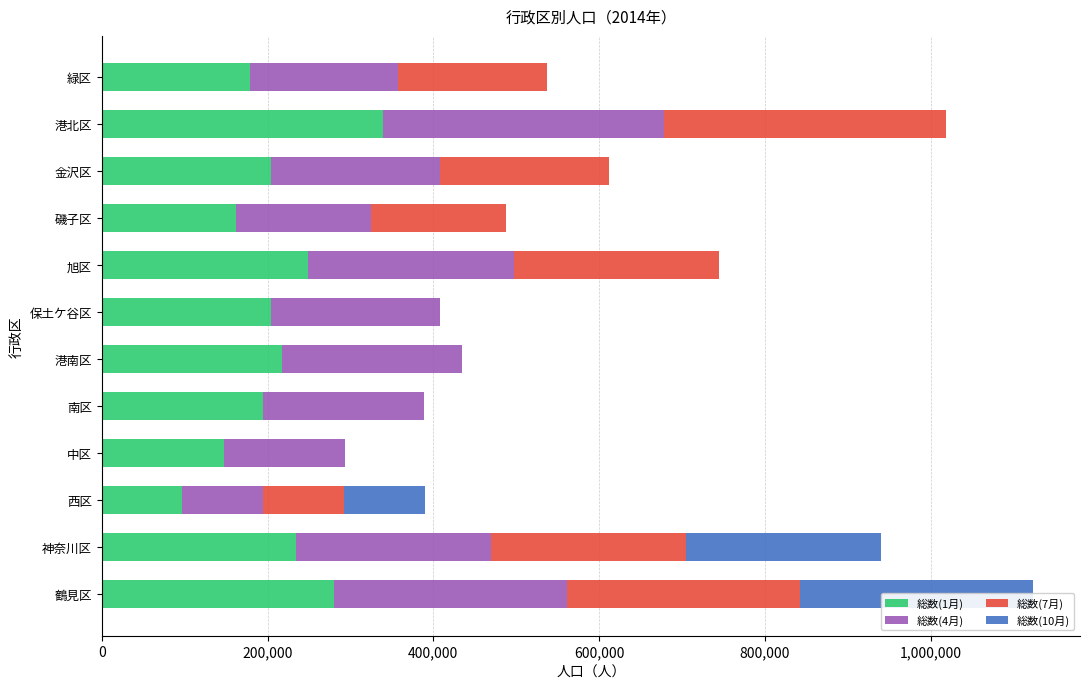

List the series in order of their peak value, highest first.

総数(7月), 総数(4月), 総数(1月), 総数(10月)